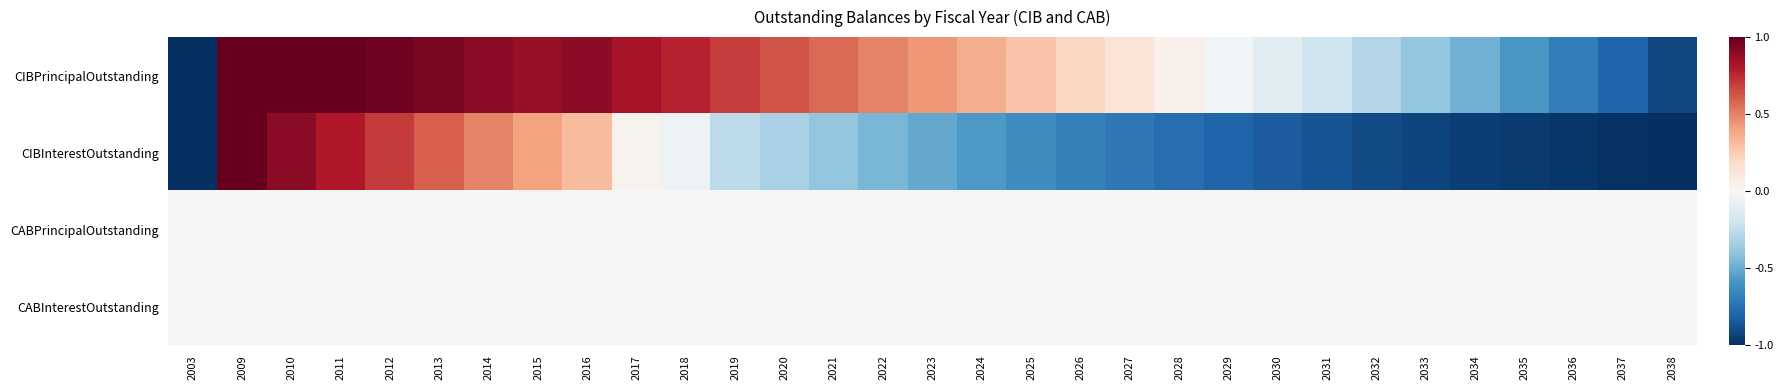

Reading left to right, transcribe all the data shown in this chart.

CIBPrincipalOutstanding: 2003=-1.0	2009=1.0	2010=1.0	2011=1.0	2012=1.0	2013=0.9	2014=0.9	2015=0.9	2016=0.9	2017=0.8	2018=0.8	2019=0.7	2020=0.6	2021=0.6	2022=0.5	2023=0.4	2024=0.4	2025=0.3	2026=0.2	2027=0.1	2028=0.1	2029=-0.0	2030=-0.1	2031=-0.2	2032=-0.3	2033=-0.4	2034=-0.5	2035=-0.6	2036=-0.7	2037=-0.8	2038=-0.9
CIBInterestOutstanding: 2003=-1.0	2009=1.0	2010=0.9	2011=0.8	2012=0.7	2013=0.6	2014=0.5	2015=0.4	2016=0.3	2017=0.0	2018=-0.0	2019=-0.3	2020=-0.3	2021=-0.4	2022=-0.5	2023=-0.5	2024=-0.6	2025=-0.6	2026=-0.7	2027=-0.7	2028=-0.8	2029=-0.8	2030=-0.8	2031=-0.9	2032=-0.9	2033=-0.9	2034=-0.9	2035=-1.0	2036=-1.0	2037=-1.0	2038=-1.0
CABPrincipalOutstanding: 2003=0.0	2009=0.0	2010=0.0	2011=0.0	2012=0.0	2013=0.0	2014=0.0	2015=0.0	2016=0.0	2017=0.0	2018=0.0	2019=0.0	2020=0.0	2021=0.0	2022=0.0	2023=0.0	2024=0.0	2025=0.0	2026=0.0	2027=0.0	2028=0.0	2029=0.0	2030=0.0	2031=0.0	2032=0.0	2033=0.0	2034=0.0	2035=0.0	2036=0.0	2037=0.0	2038=0.0
CABInterestOutstanding: 2003=0.0	2009=0.0	2010=0.0	2011=0.0	2012=0.0	2013=0.0	2014=0.0	2015=0.0	2016=0.0	2017=0.0	2018=0.0	2019=0.0	2020=0.0	2021=0.0	2022=0.0	2023=0.0	2024=0.0	2025=0.0	2026=0.0	2027=0.0	2028=0.0	2029=0.0	2030=0.0	2031=0.0	2032=0.0	2033=0.0	2034=0.0	2035=0.0	2036=0.0	2037=0.0	2038=0.0